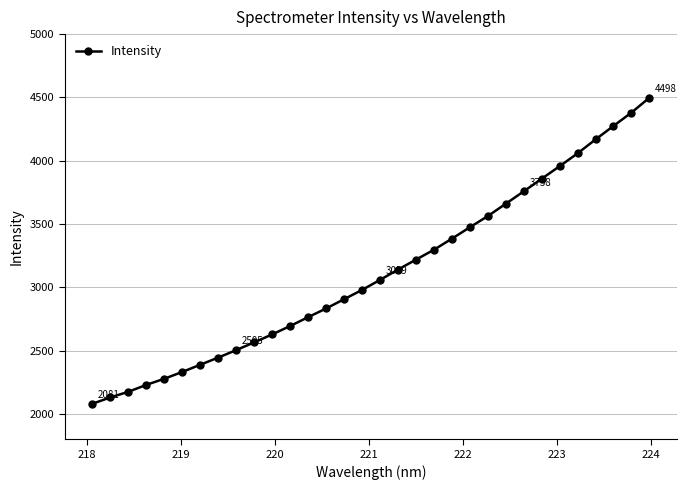

Reading left to right, list all the values displayed in this chart.

2080.9	2130.8	2175.4	2230.1	2278.3	2332.1	2389.0	2445.6	2504.8	2565.9	2628.6	2694.9	2764.8	2833.3	2906.6	2979.7	3058.9	3140.3	3218.9	3297.0	3384.4	3474.7	3562.8	3660.2	3758.1	3857.7	3956.7	4058.3	4168.0	4274.8	4380.0	4497.6